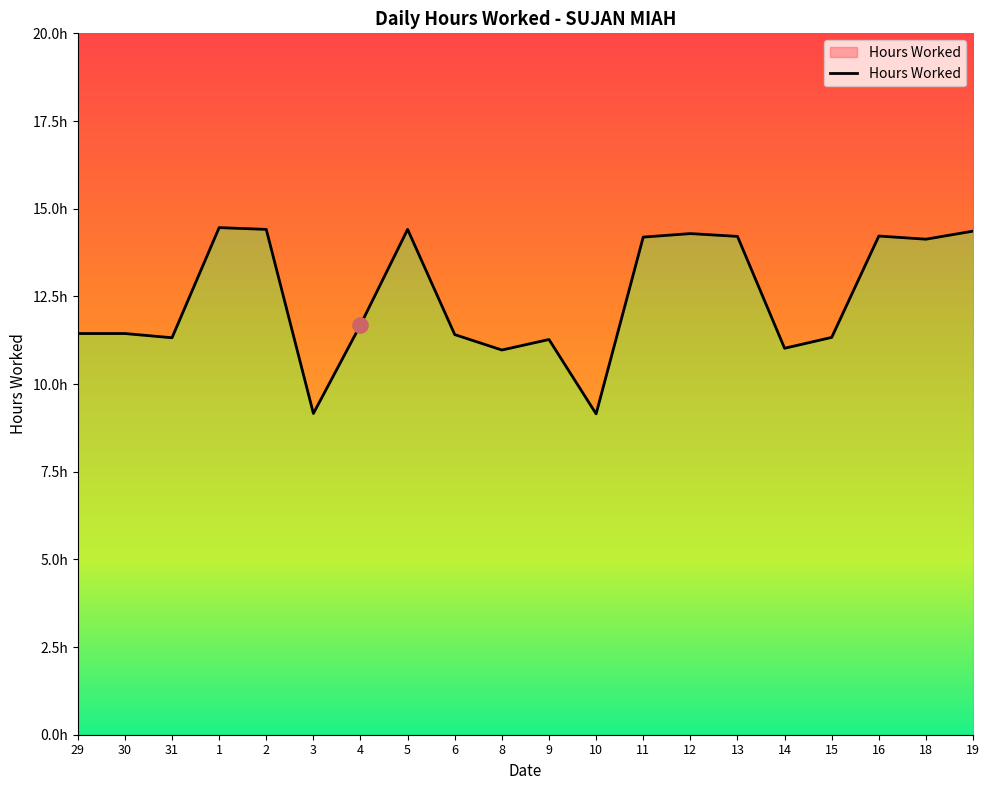

What is the ratio of the value at 30 to the value at 13?

0.8